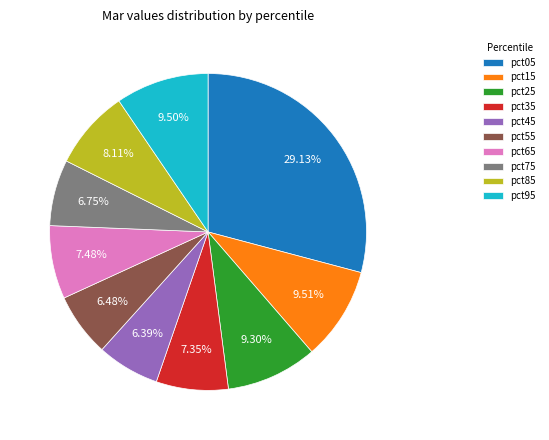

How many slices are in this pie chart?

10